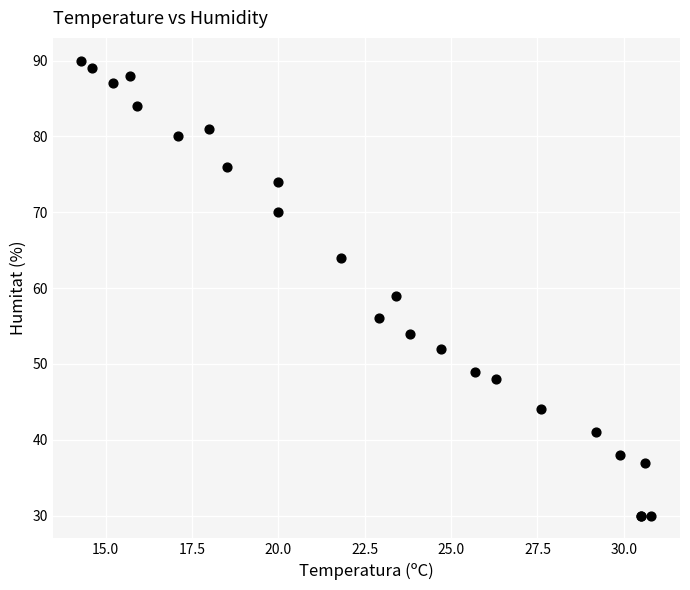

What Y value in the scatter plot is closest to 60?

59